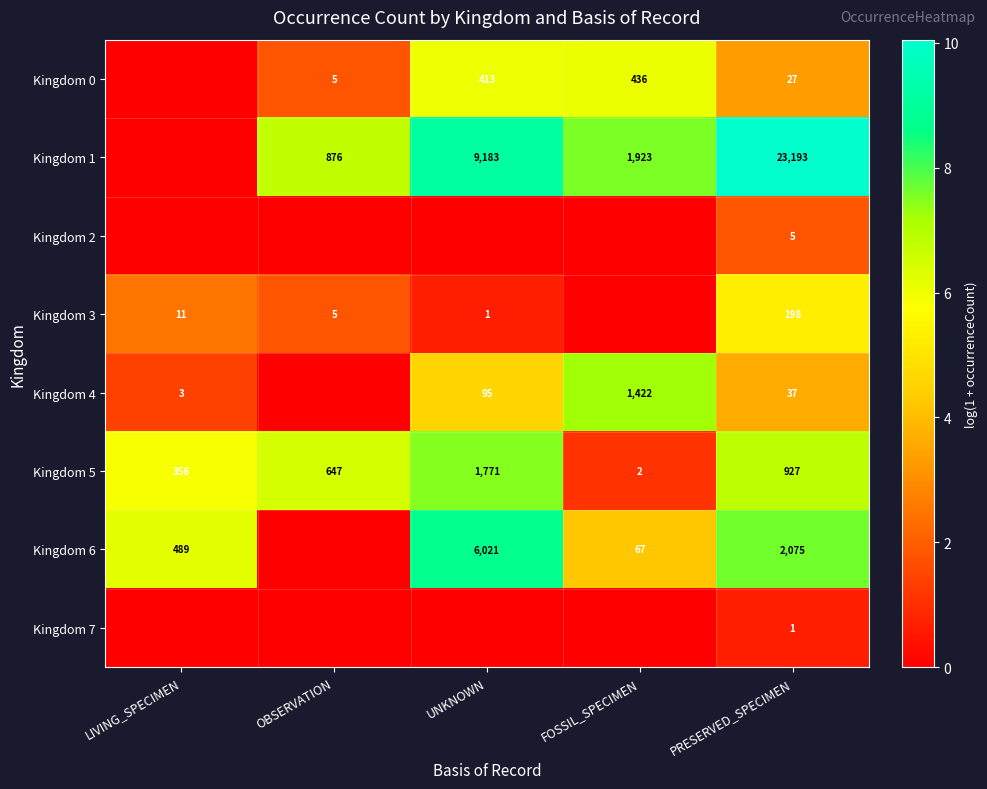

What is the difference between the Kingdom 6 values at LIVING_SPECIMEN and FOSSIL_SPECIMEN?

422